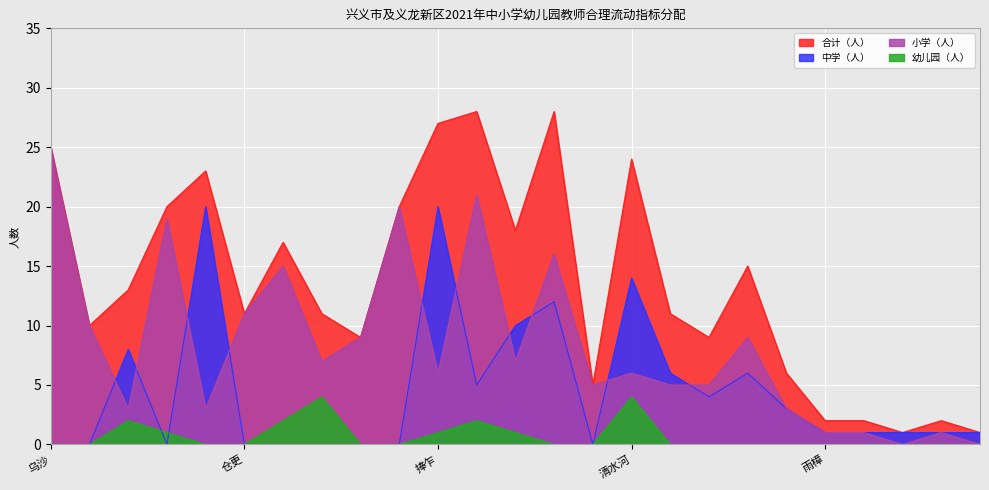

What is the difference between the maximum and minimum values in the 合计（人） series?

27